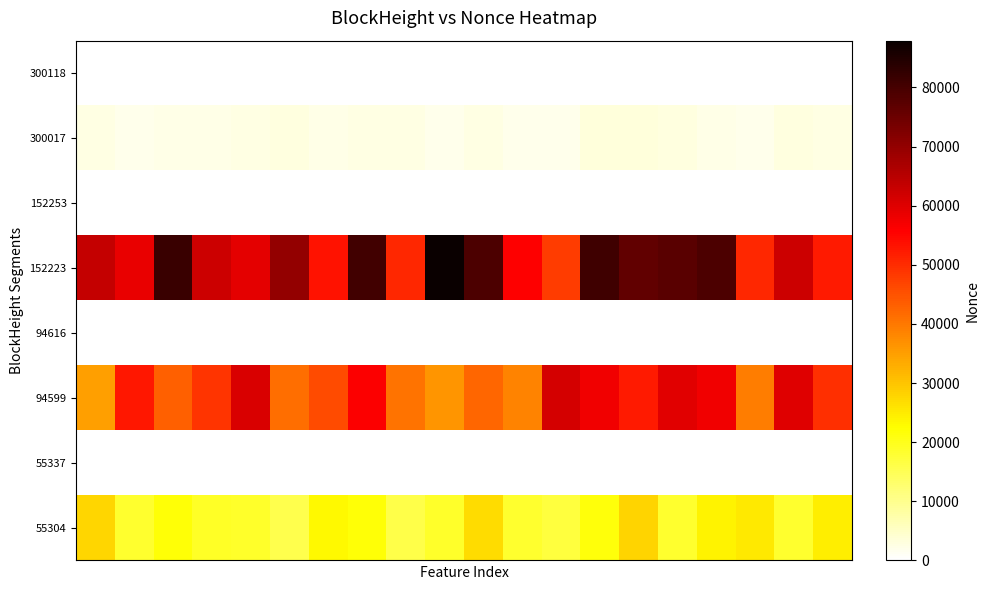

Which series has the largest range (max minus min)?

152223